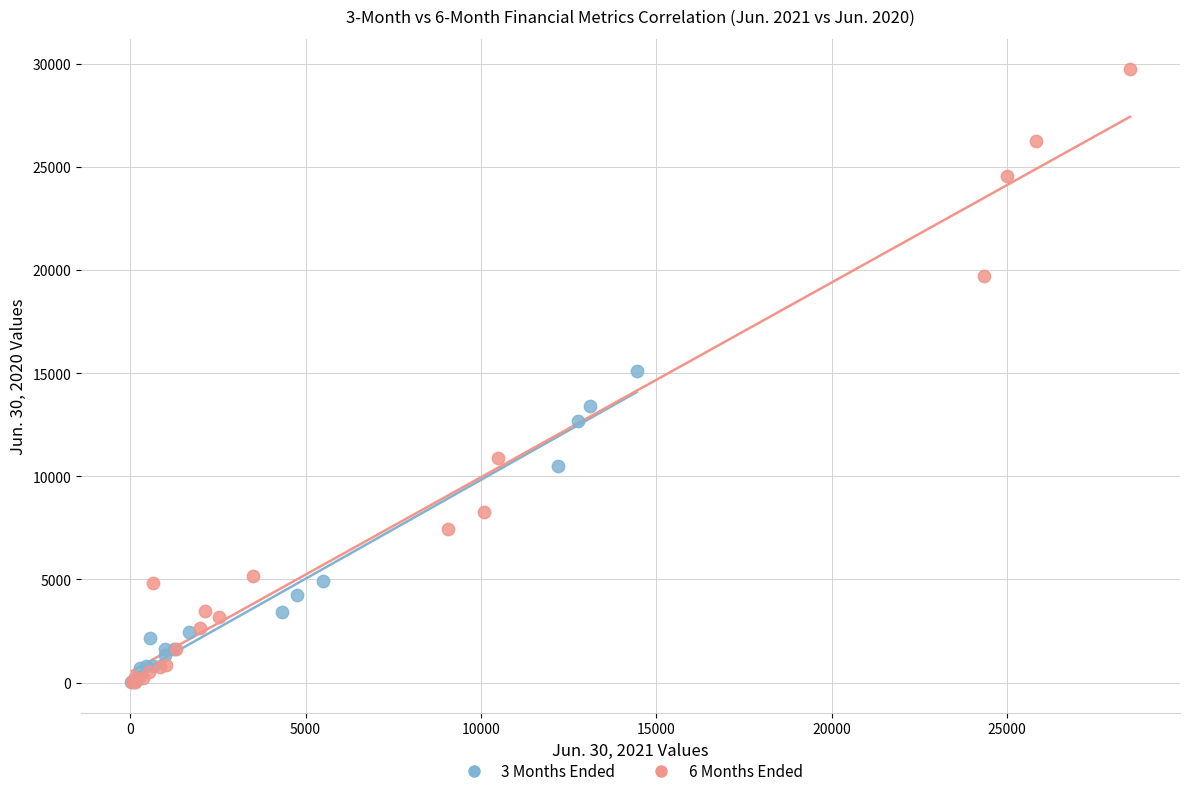

Which series reaches the maximum Y coordinate?

6 Months Ended